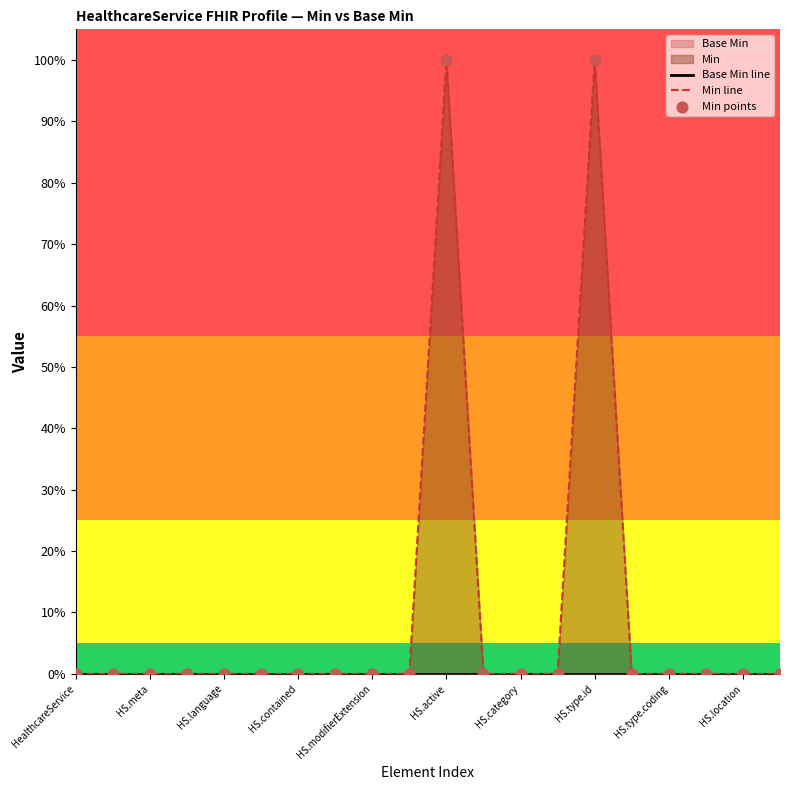

Which series contains the lowest Y value?

Base Min line